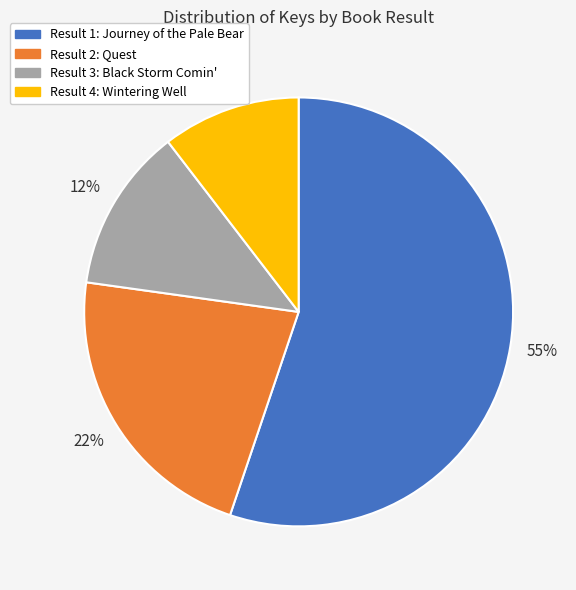

Is there any slice that represents more than half of the pie?

Yes